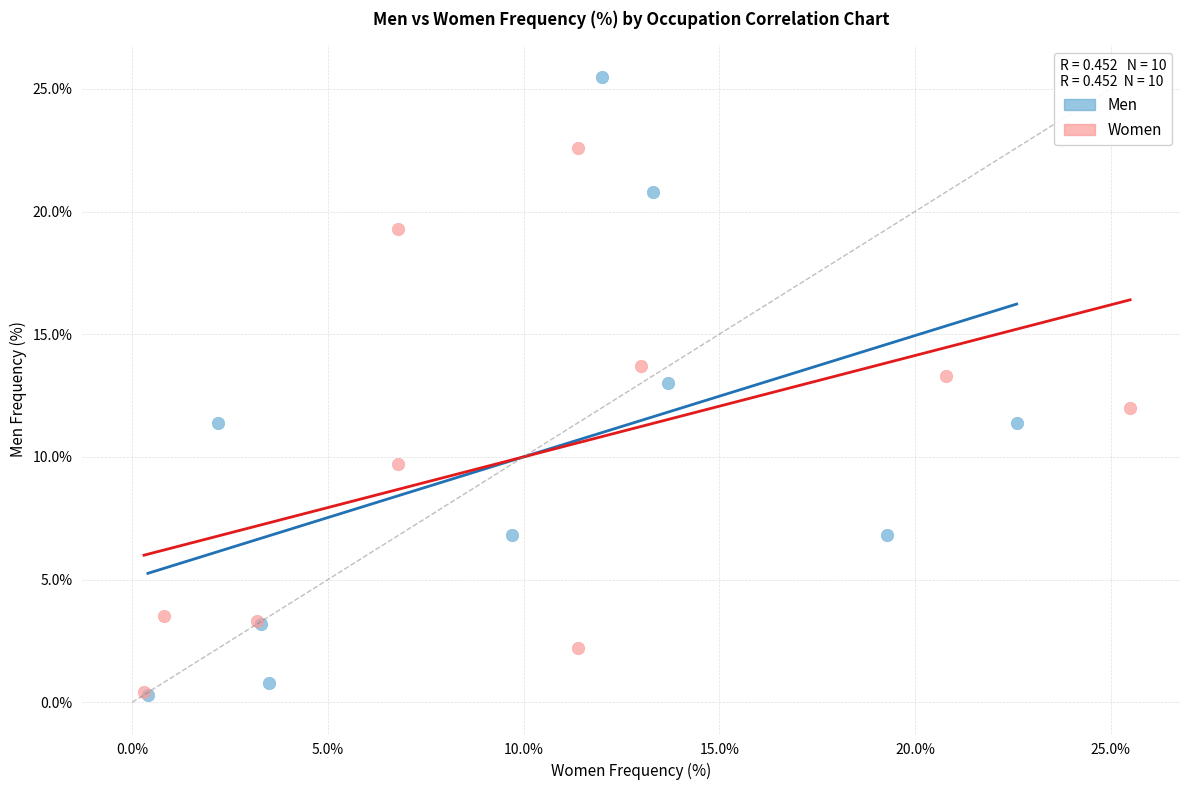

Which series contains the highest Y value?

Men